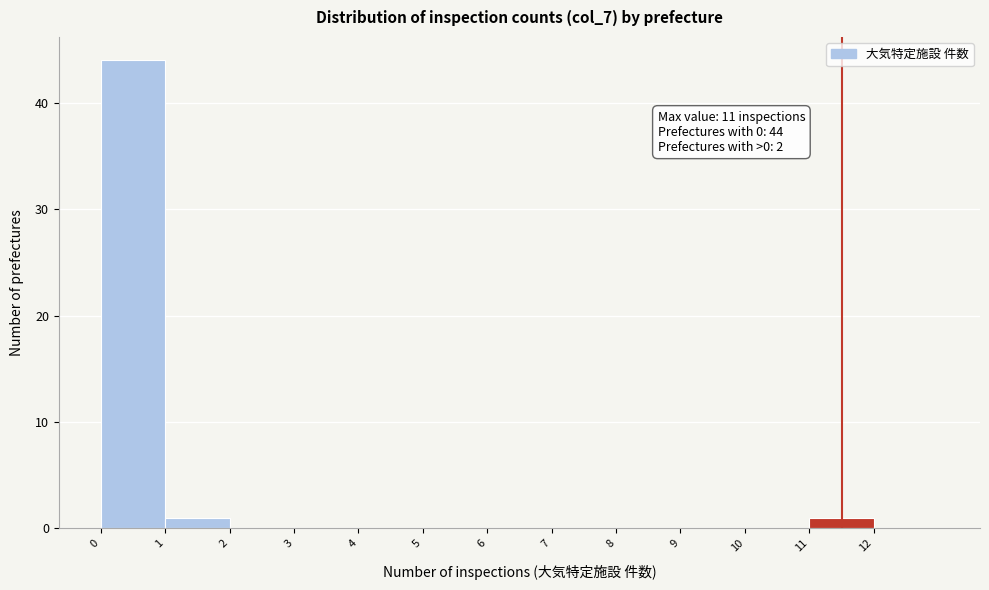

Which range on the x-axis has the tallest bar?

0 to 1